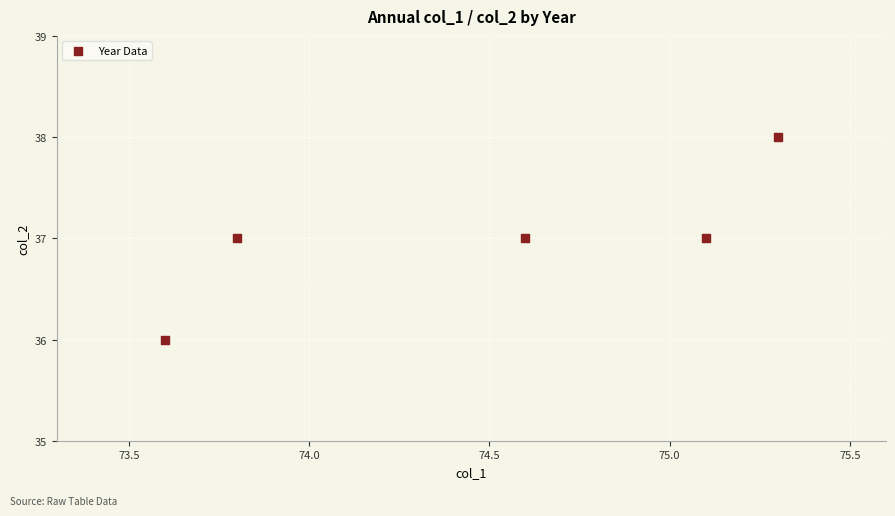

What is the average Y value?

37